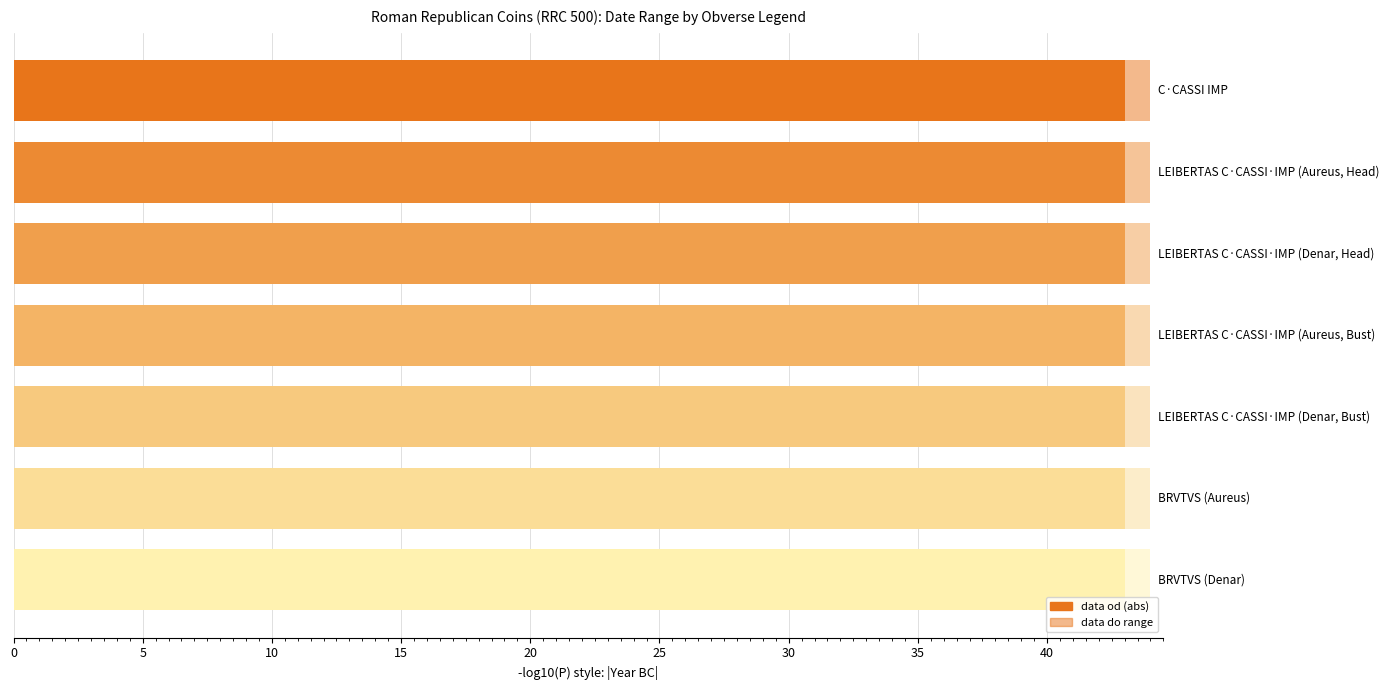

True or false: data do has a value of -42 at C·CASSI IMP.

True